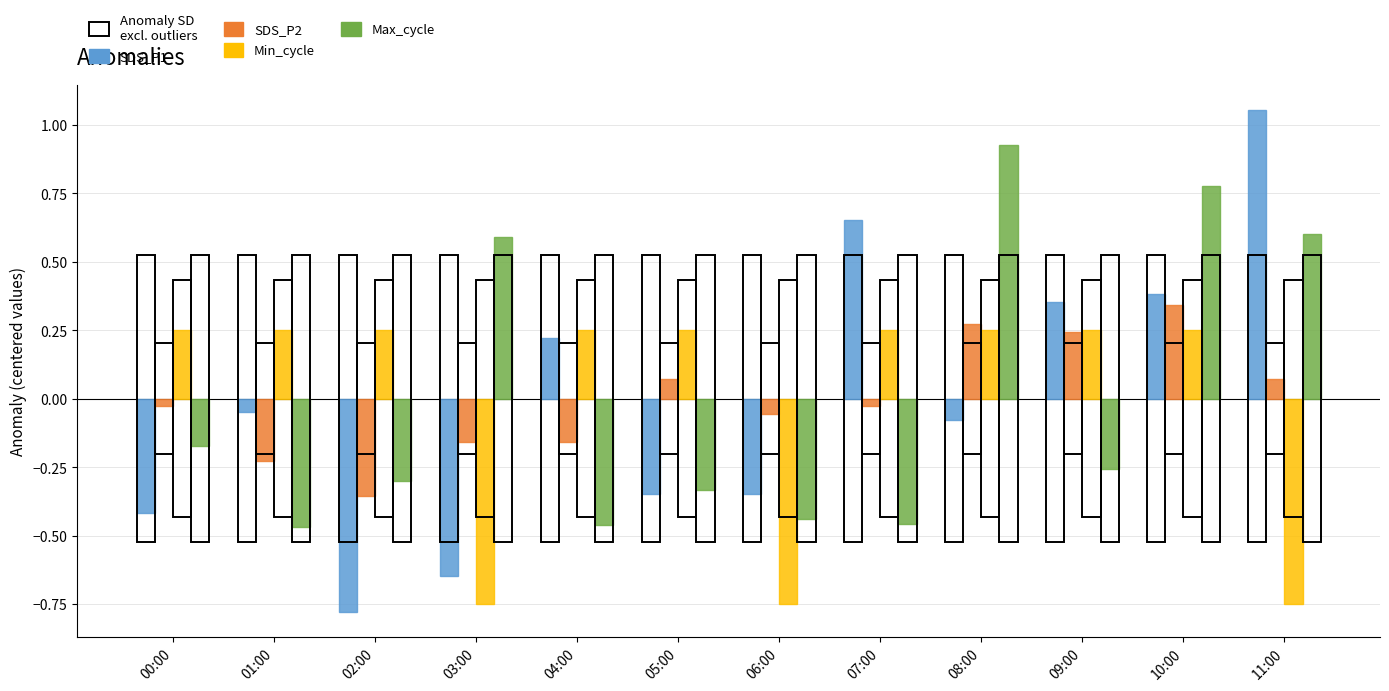

How many distinct data groups are displayed?

4